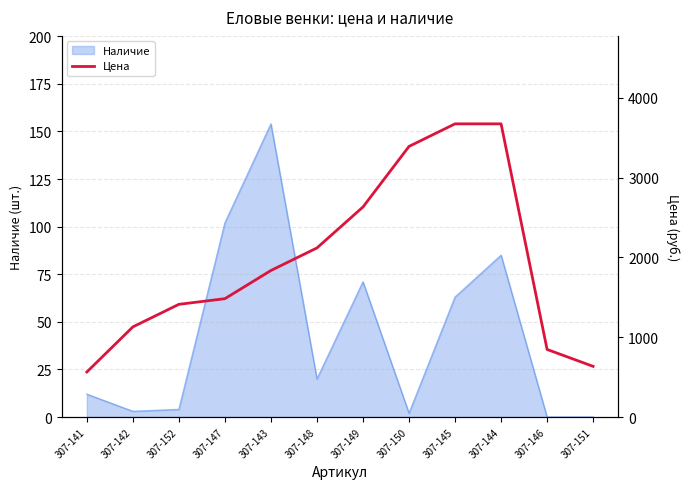

True or false: Наличие has a value of 242 at 307-143.

False